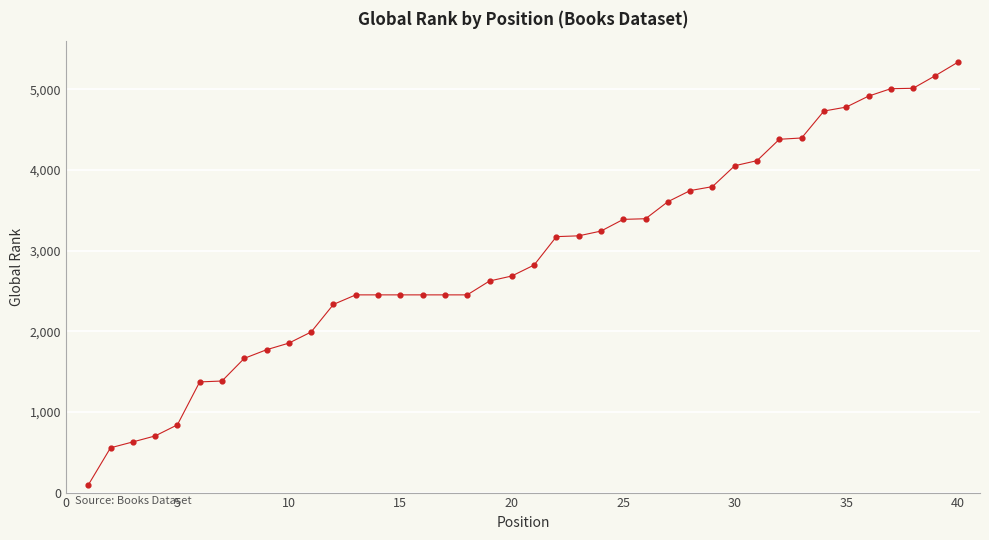

What is the difference between the maximum and minimum values?

5241